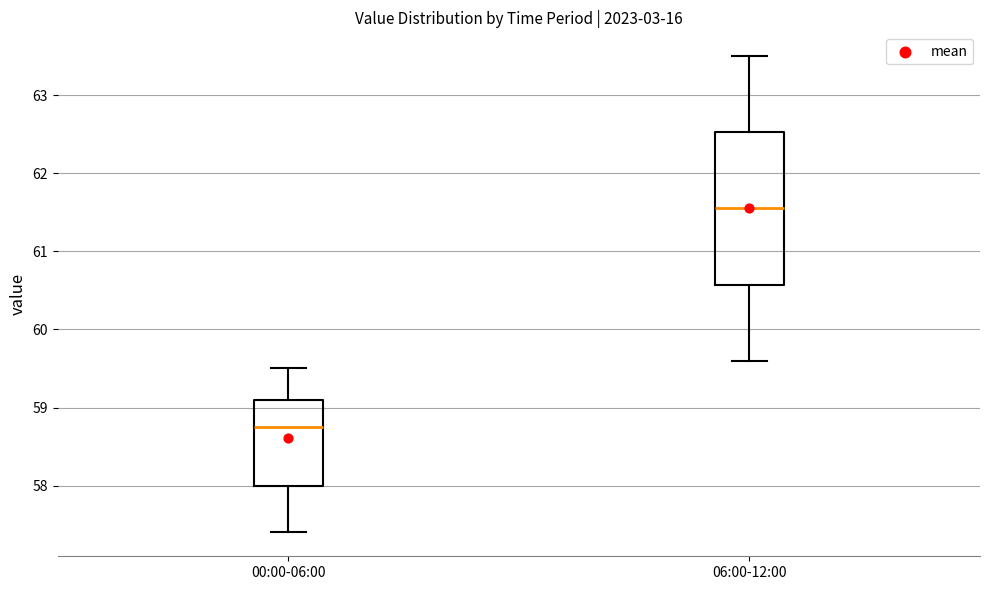

Reading left to right, read every box against the y-axis: the position of its median line, the range the box covers, and the ends of its whiskers. The values are not printed on the chart, so give them approximately, as read against the axis.

00:00-06:00: median 58.8, box 58.0 to 59.1, whiskers 57.4 to 59.5
06:00-12:00: median 61.6, box 60.6 to 62.5, whiskers 59.6 to 63.5